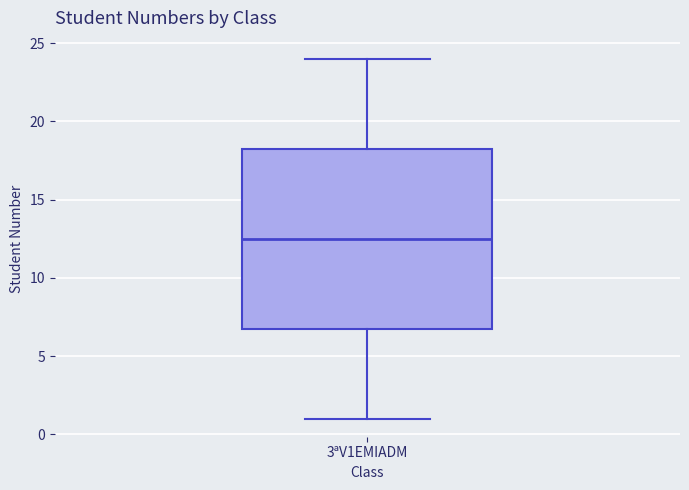

Where does the lower whisker of the box for 3ªV1EMIADM end on the y-axis? The values are not printed on the chart, so give them approximately, as read against the axis.

1.0